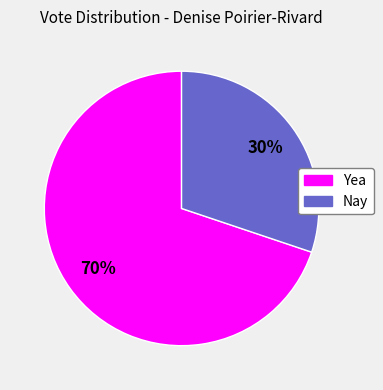

To the nearest percent, what is the average slice percentage?

50%